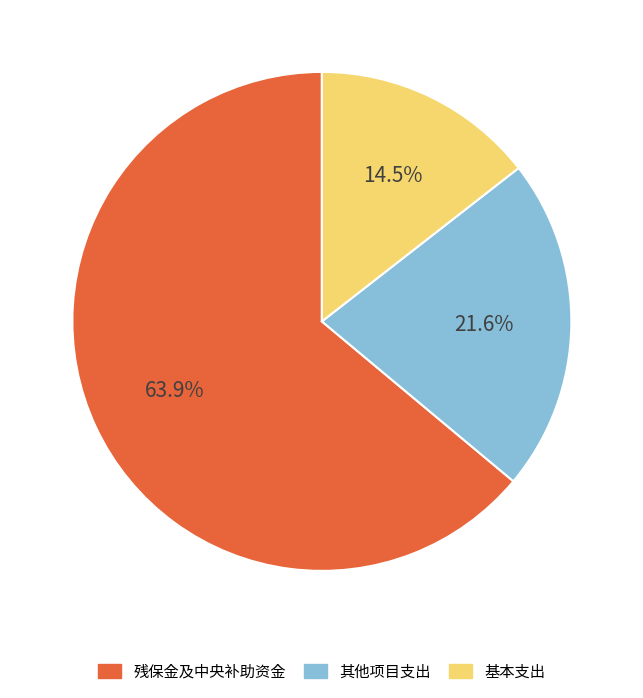

Approximately how many times larger is the value at 残保金及中央补助资金 compared to 基本支出?

4.4